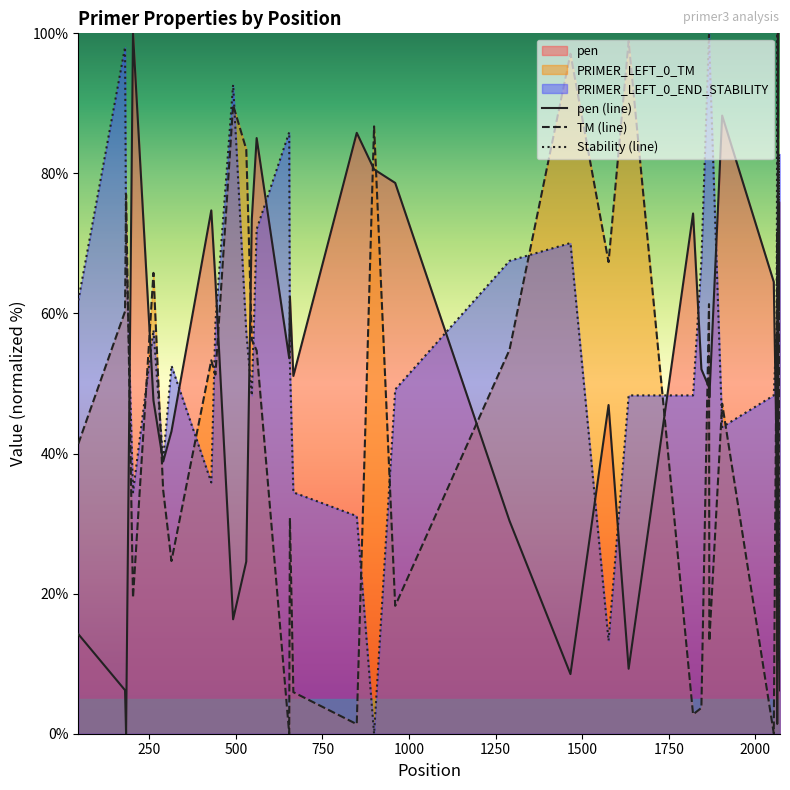

How many times do pen (line) and TM (line) cross each other?

14